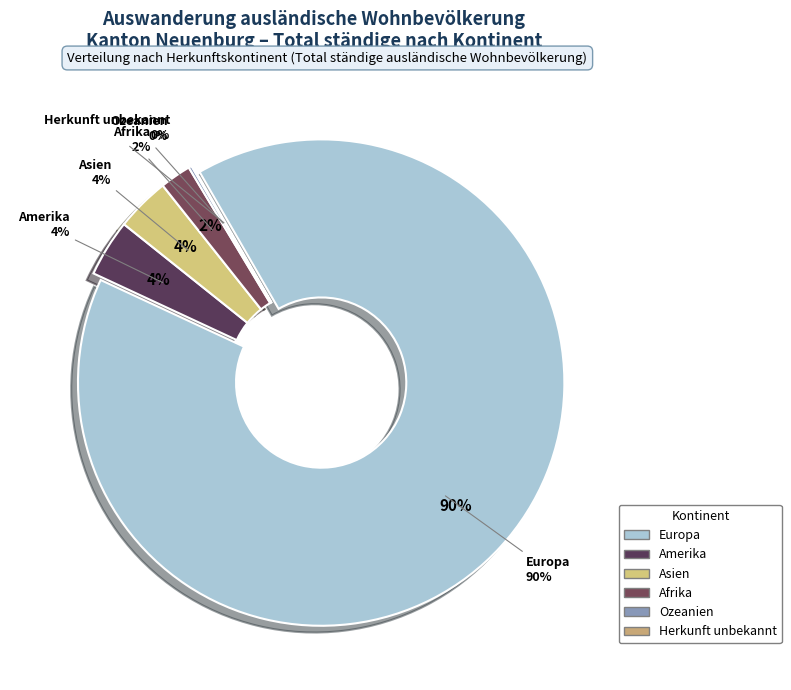

Rank the categories by value from highest to lowest.

Europa, Amerika, Asien, Afrika, Ozeanien, Herkunft unbekannt